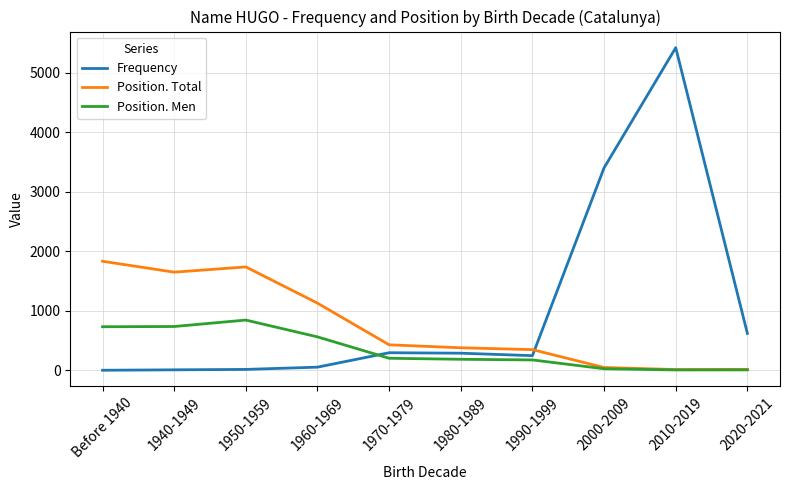

The Position. Total series shows 381 at 1980-1989. True or false?

True